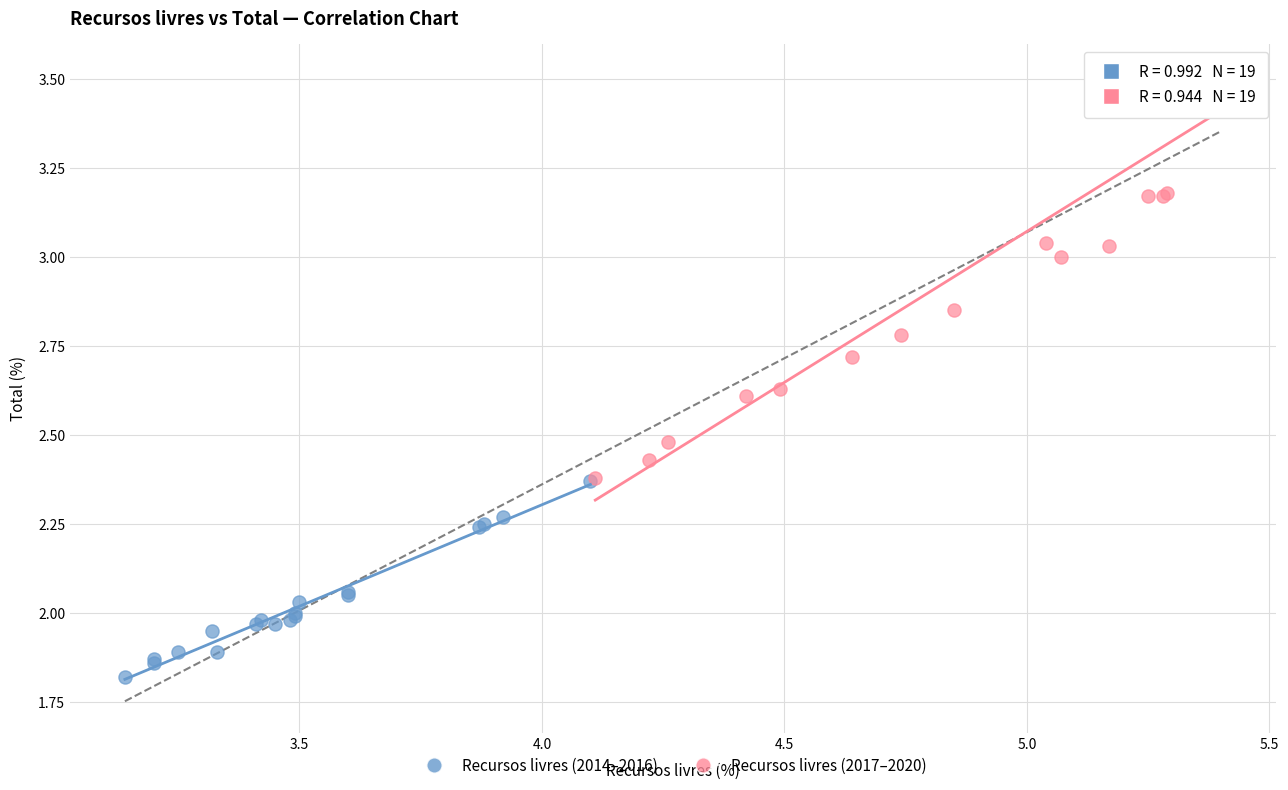

Which series contains the lowest Y value?

Recursos livres (2014–2016)